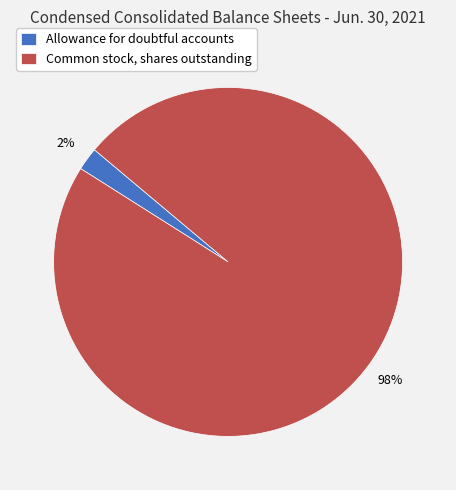

What is the largest slice in the pie chart?

Common stock, shares outstanding